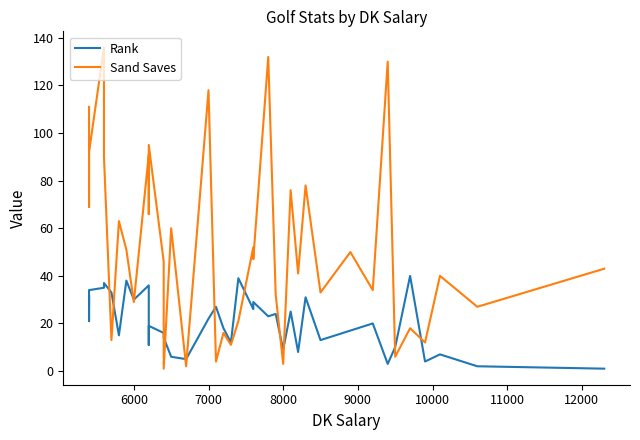

Is this an area chart (filled region under the line)?

No